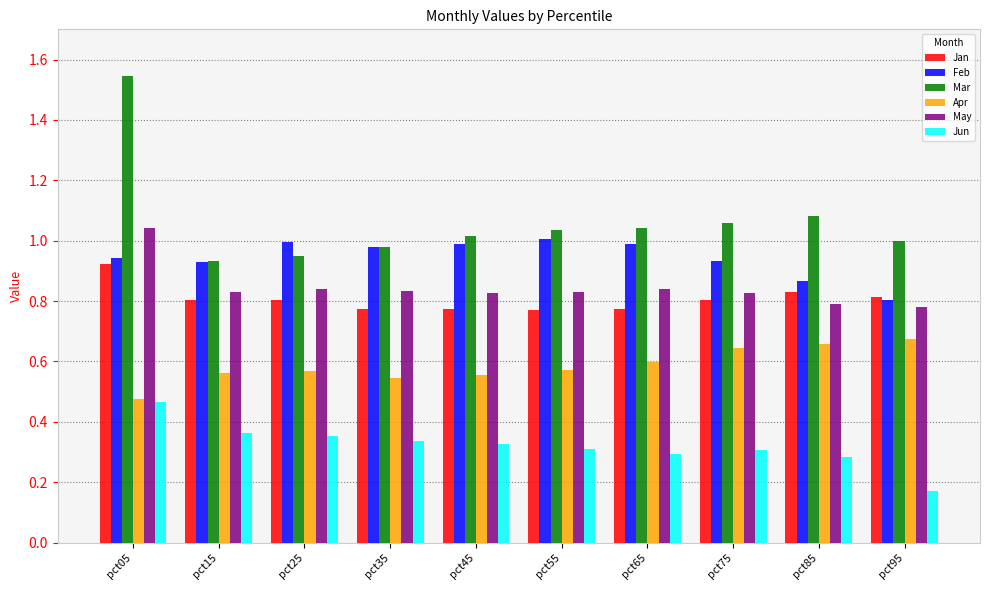

What is the difference between the second highest and second lowest values in the Jun series?

0.1